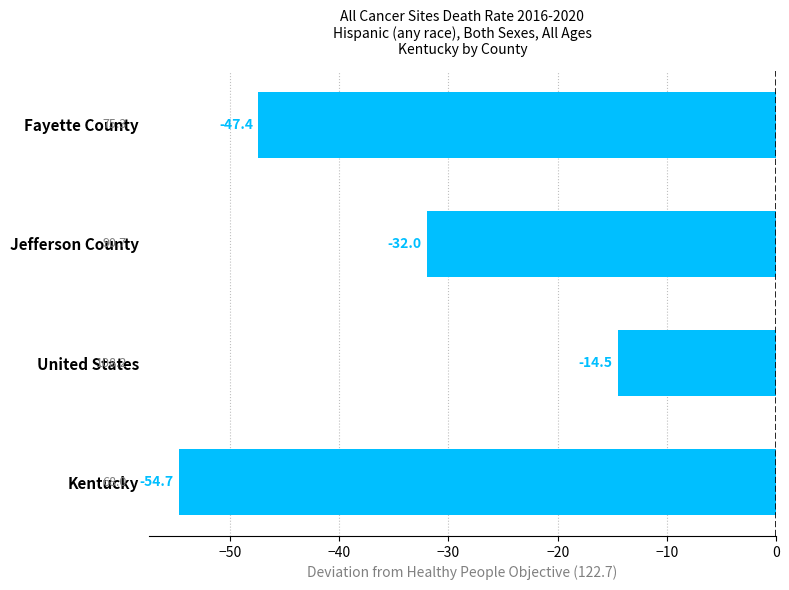

What is the difference between the second highest and second lowest values?

15.4